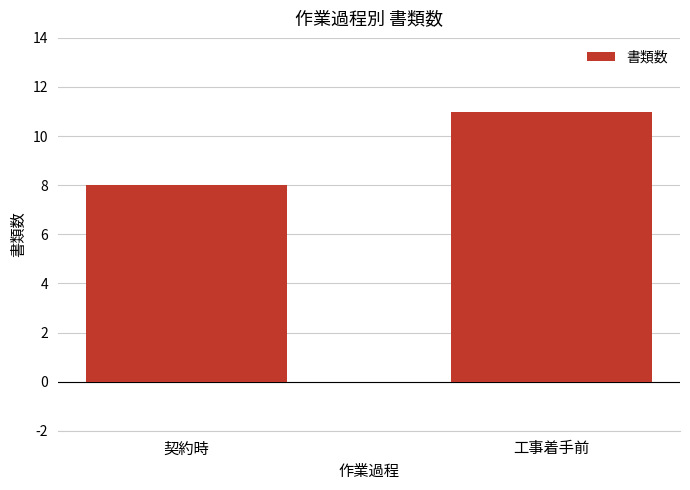

Which has a higher value, 契約時 or 工事着手前?

工事着手前